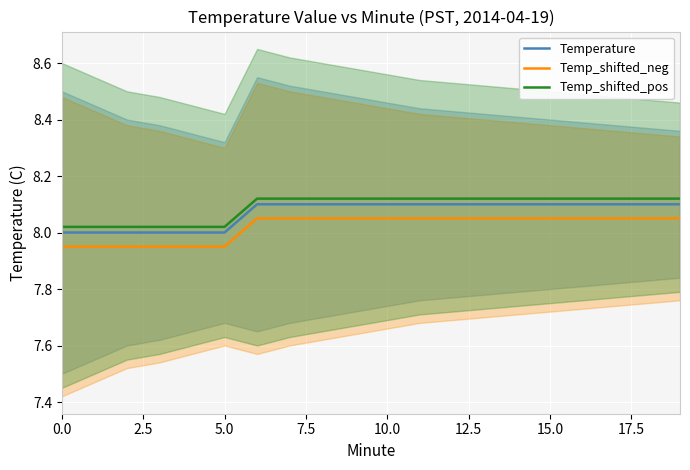

What is the label of the 19th point from the left?

18